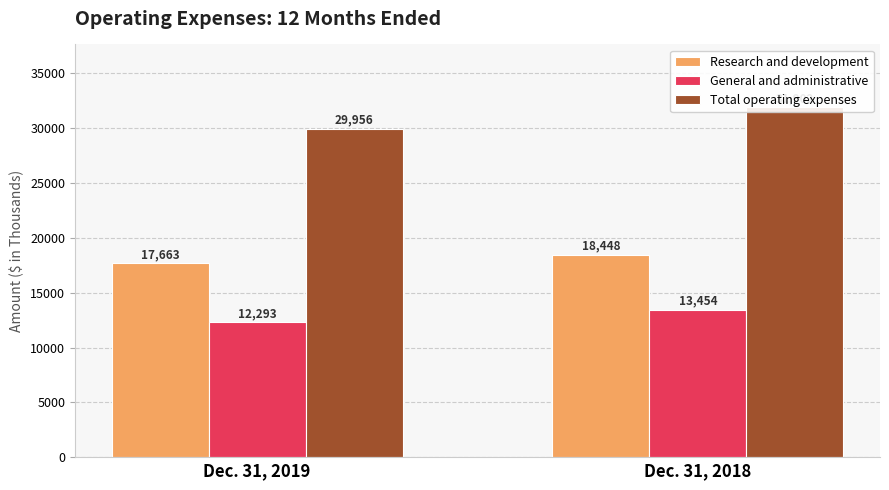

Count the Research and development values in the range 17663 to 18448.

2